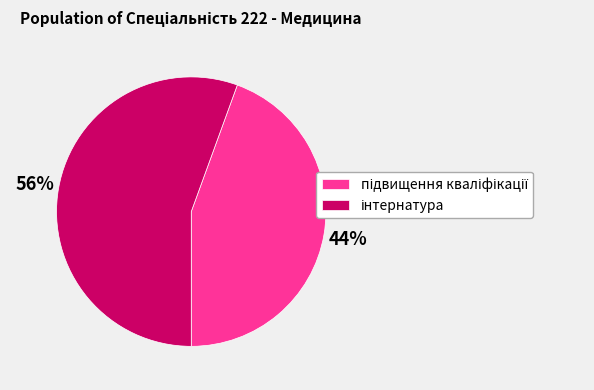

To the nearest percent, what is the average slice percentage?

50%